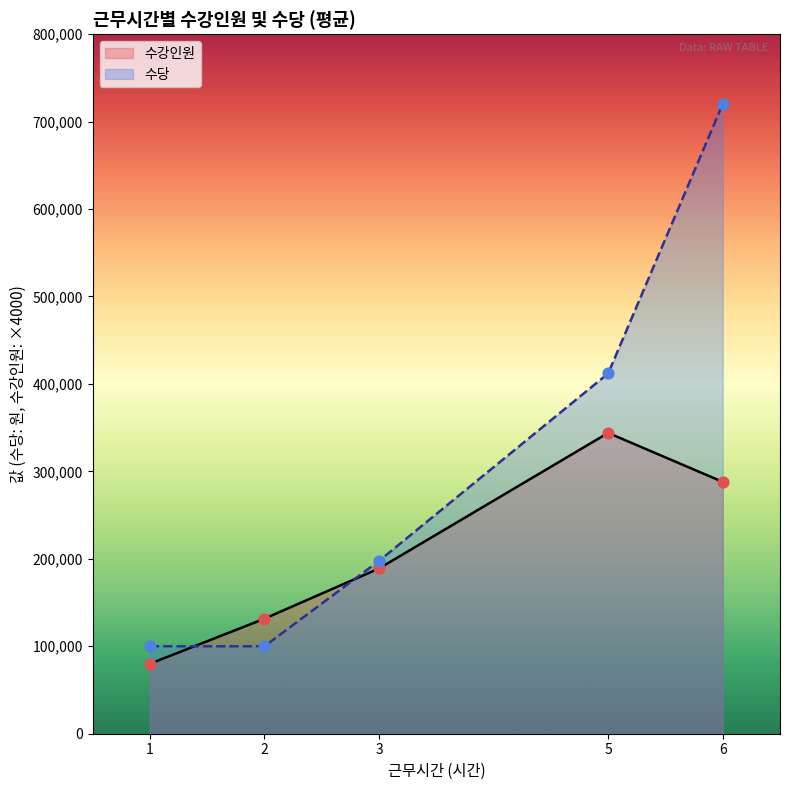

Which series contains the highest Y value?

수당